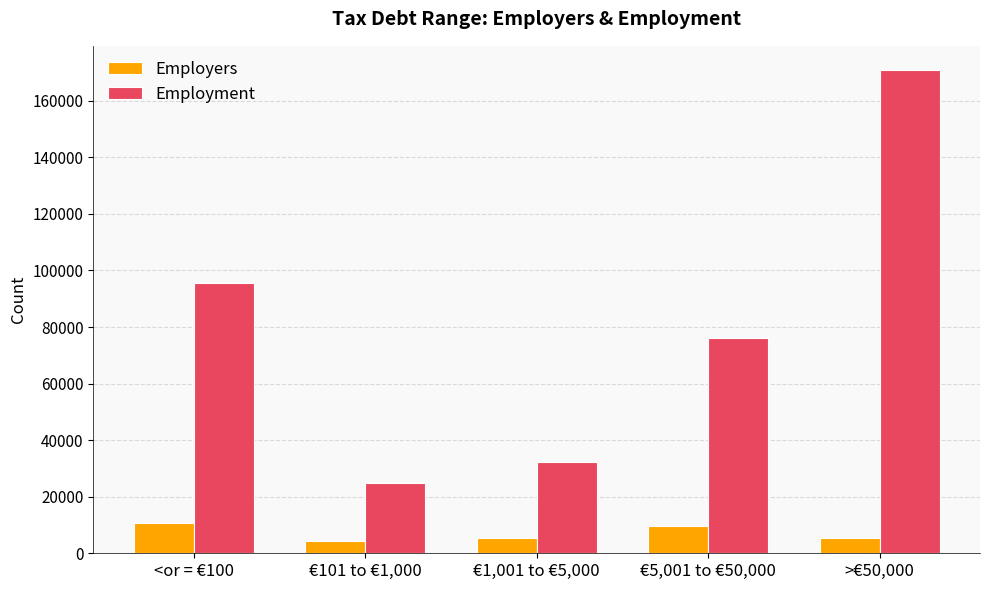

Between €1,001 to €5,000 and €5,001 to €50,000, which series saw the biggest shift?

Employment